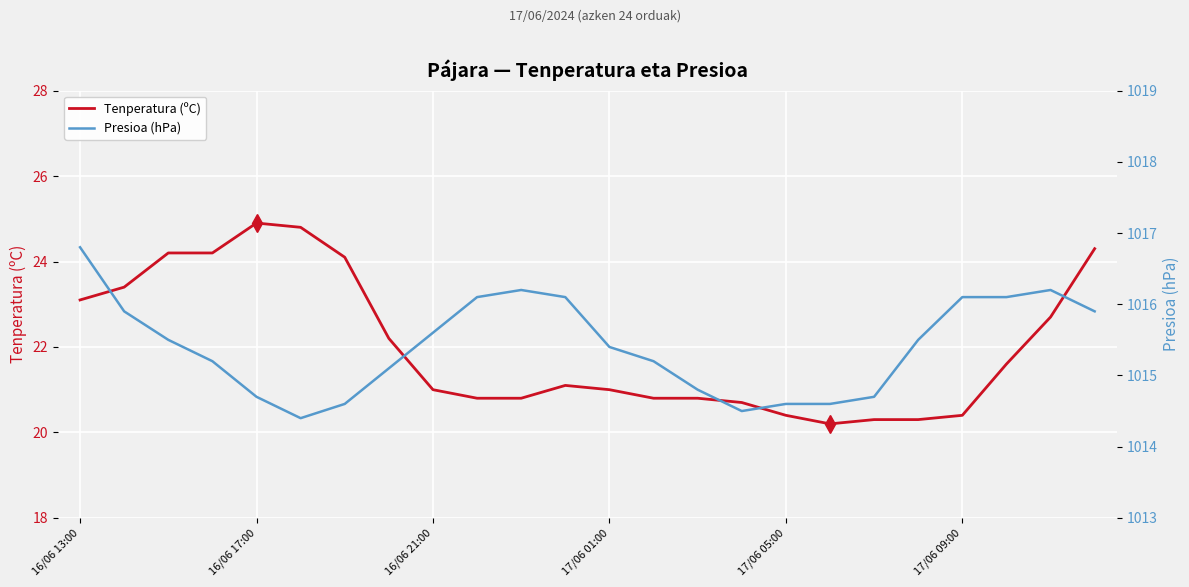

At which category does the chart reach its peak across all series?

16/06 13:00